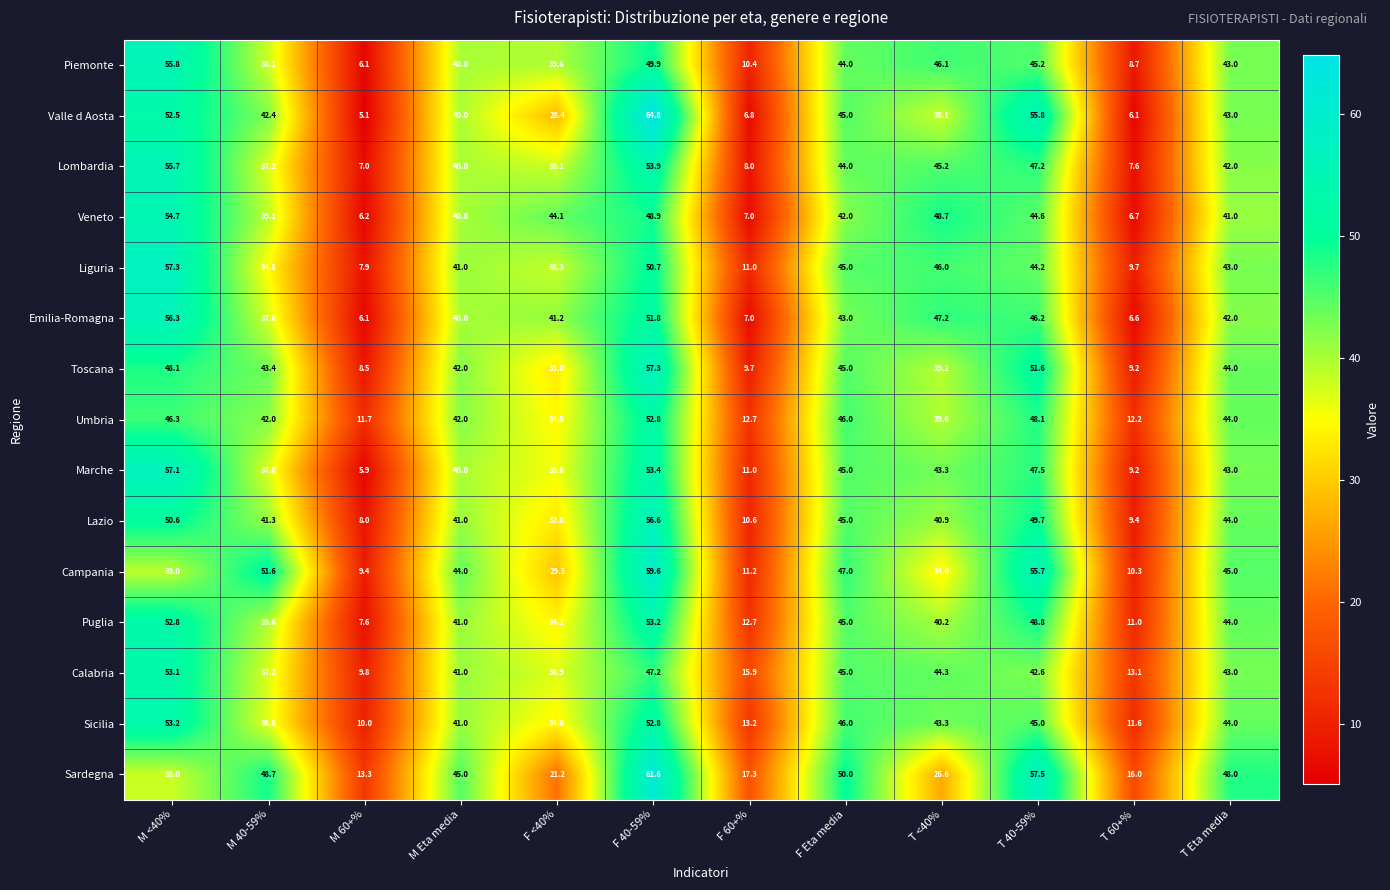

Which series has the widest spread of values?

Valle d Aosta